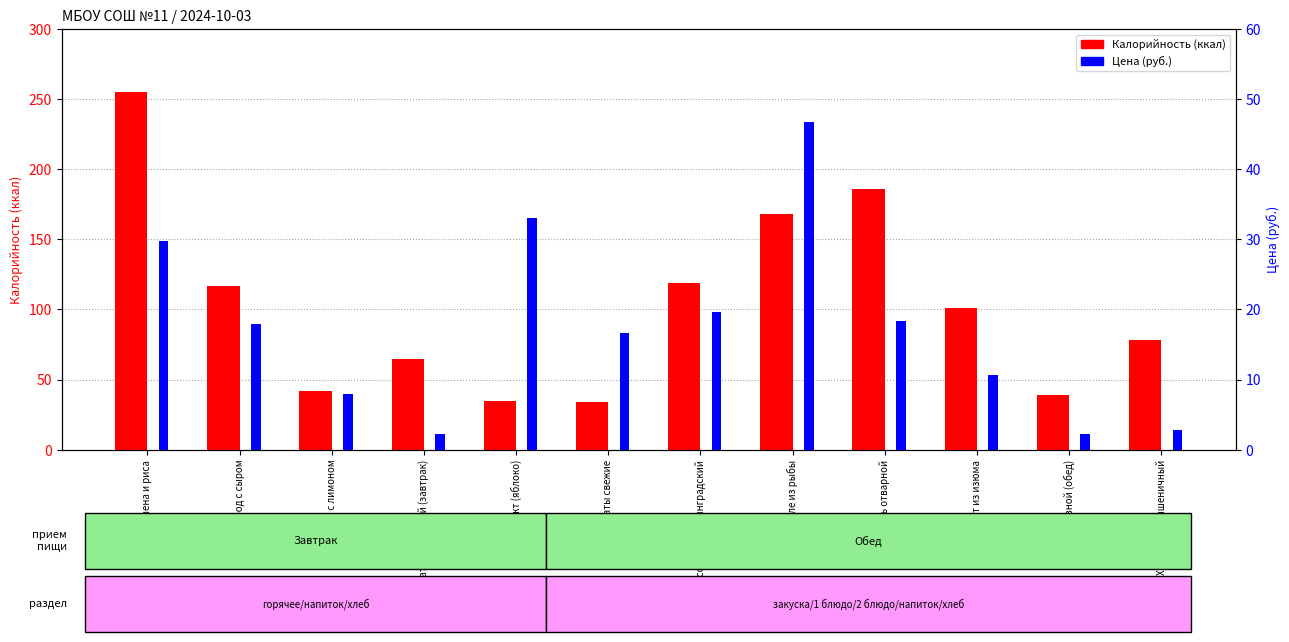

Reading right to left, what are all the values shown in this chart?

Калорийность: Хлеб ржано-пшеничный=78.0	Батон нарезной (обед)=39.0	Компот из изюма=101.0	Картофель отварной=186.0	Суфле из рыбы=168.0	Рассольник Ленинградский=119.0	Томаты свежие=34.0	Фрукт (яблоко)=35.0	Батон нарезной (завтрак)=65.0	Чай с лимоном=42.0	Бутерброд с сыром=117.0	Каша из пшена и риса=255.0
Цена: Хлеб ржано-пшеничный=2.8	Батон нарезной (обед)=2.2	Компот из изюма=10.6	Картофель отварной=18.3	Суфле из рыбы=46.8	Рассольник Ленинградский=19.6	Томаты свежие=16.7	Фрукт (яблоко)=33.0	Батон нарезной (завтрак)=2.2	Чай с лимоном=8.0	Бутерброд с сыром=18.0	Каша из пшена и риса=29.8